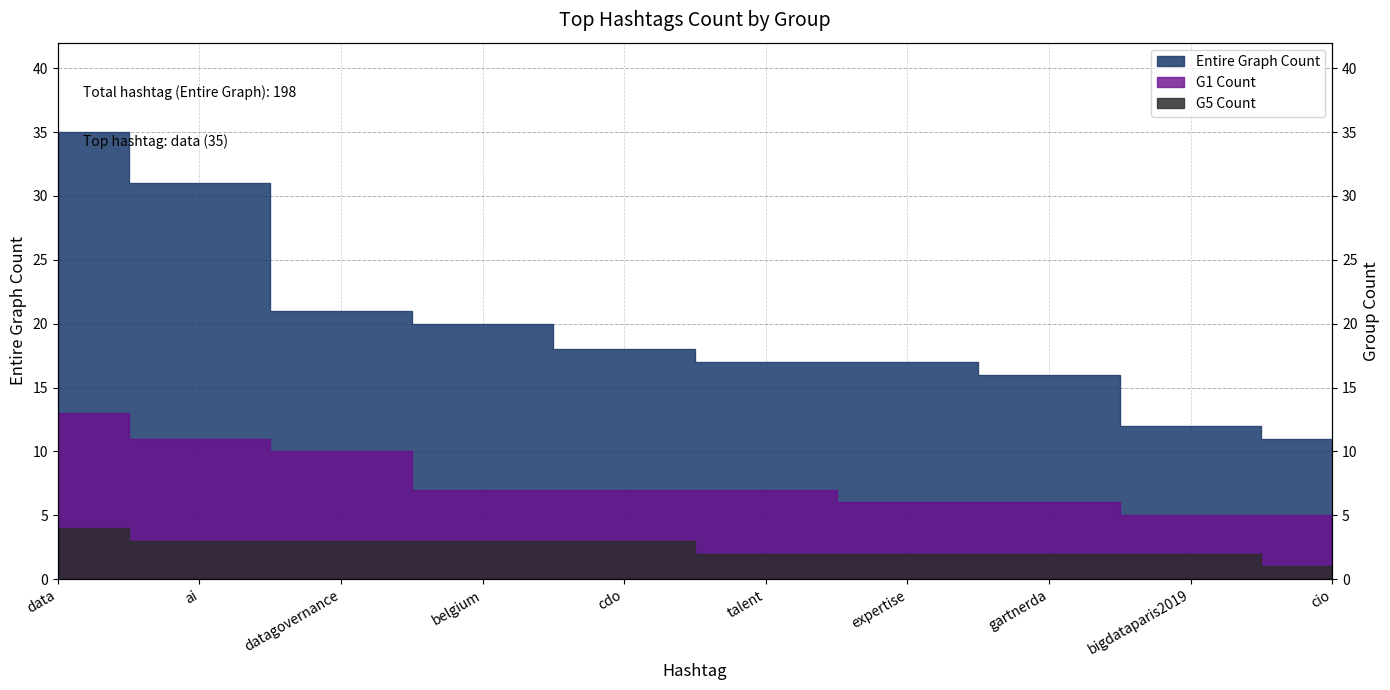

At which label does Entire Graph Count first exceed 18?

data